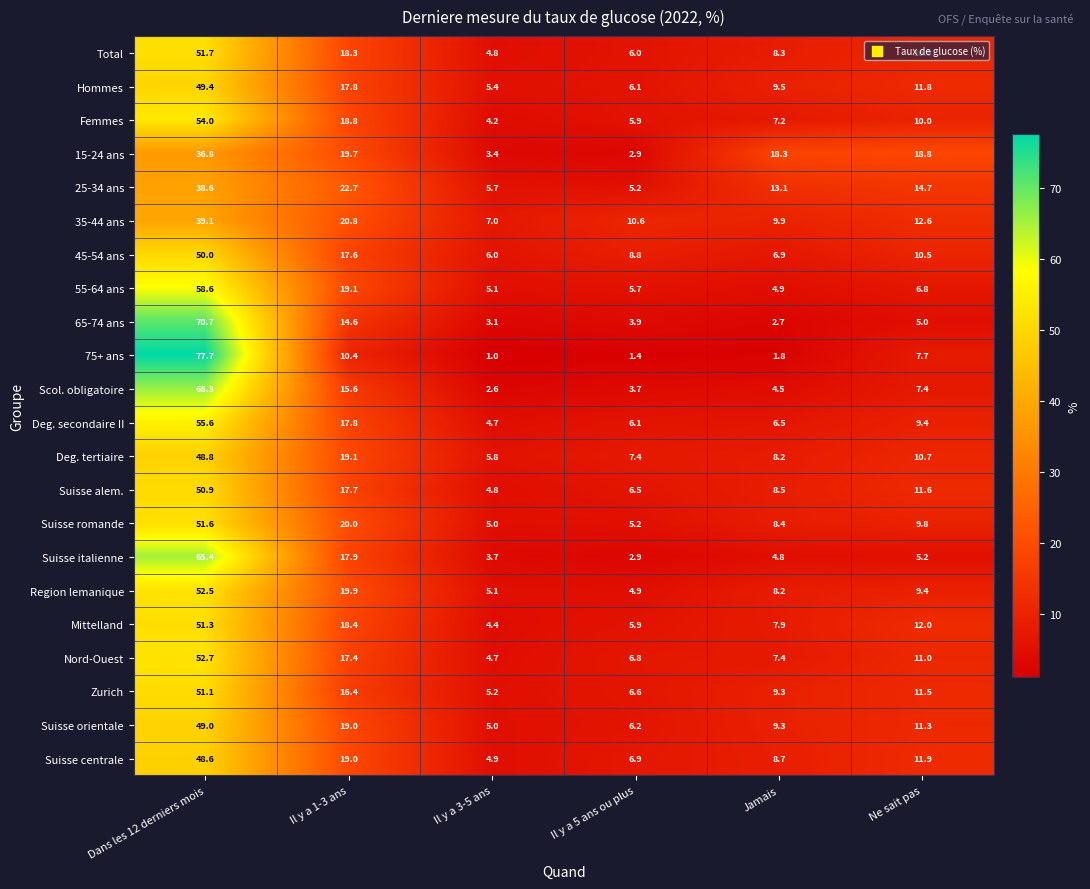

Rank the series at Dans les 12 derniers mois from lowest to highest value.

15-24 ans, 25-34 ans, 35-44 ans, Suisse centrale, Deg. tertiaire, Suisse orientale, Hommes, 45-54 ans, Suisse alem., Zurich, Mittelland, Suisse romande, Total, Region lemanique, Nord-Ouest, Femmes, Deg. secondaire II, 55-64 ans, Suisse italienne, Scol. obligatoire, 65-74 ans, 75+ ans